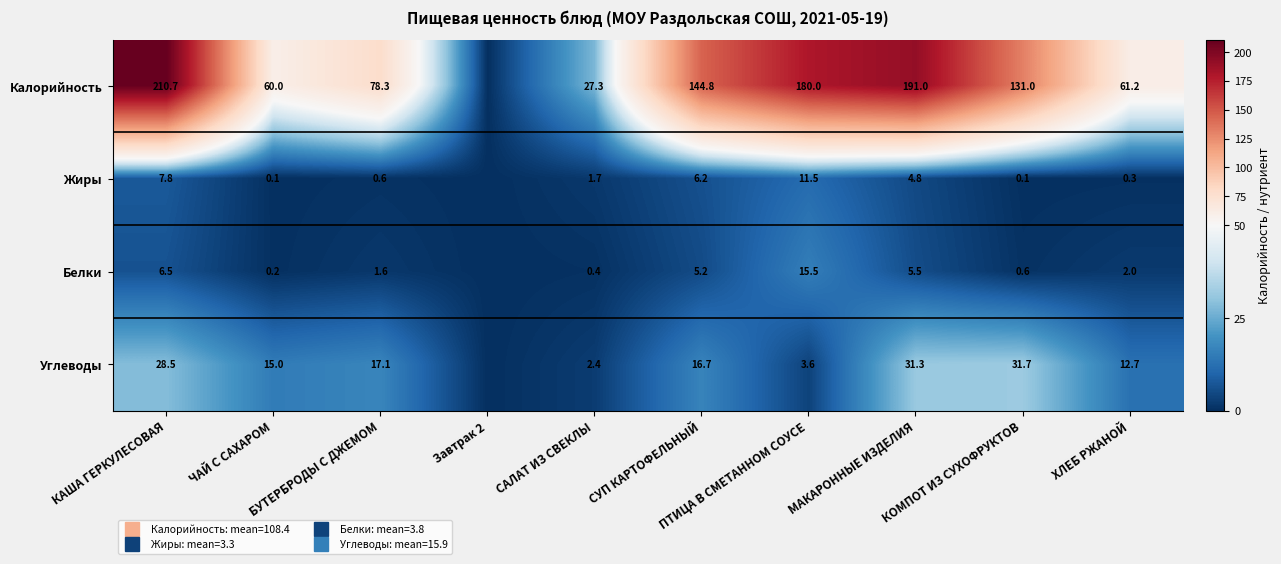

Rank the series at ЧАЙ С САХАРОМ from highest to lowest value.

Калорийность, Углеводы, Белки, Жиры